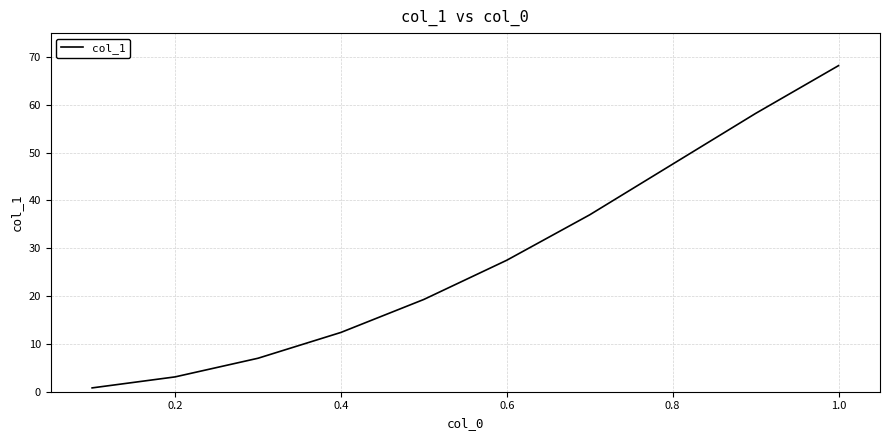

What is the greatest value displayed?

68.2